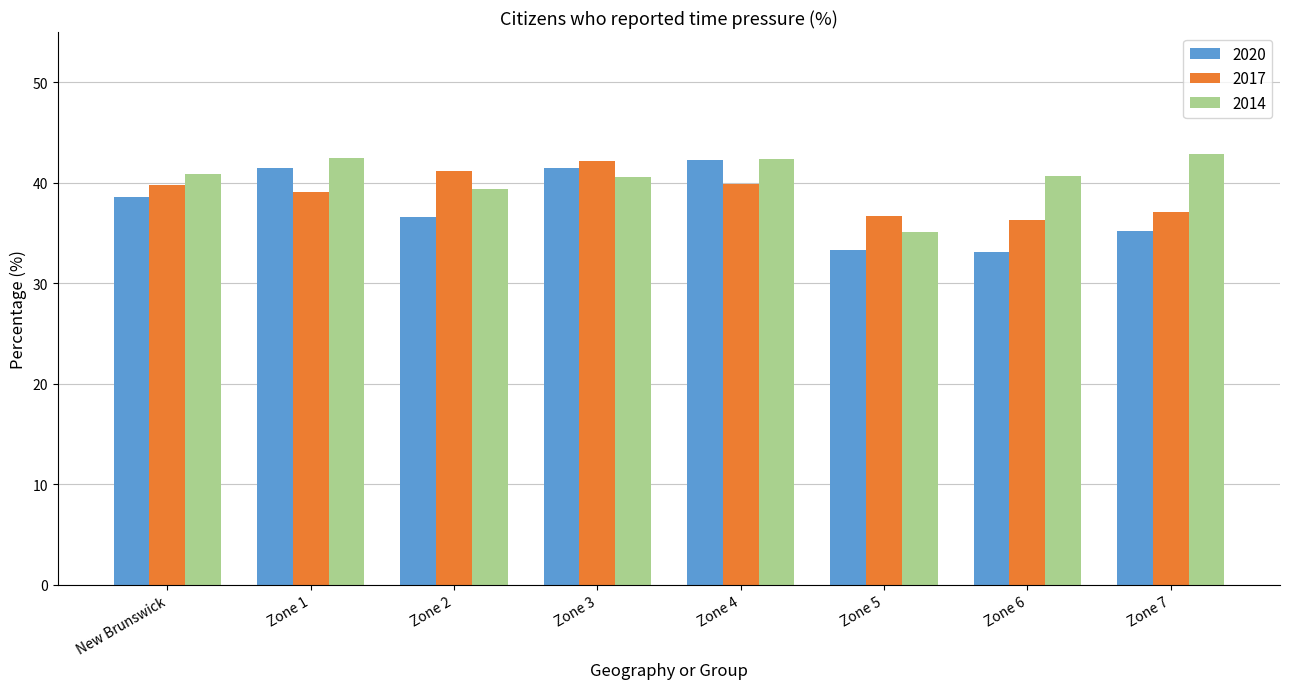

What is the sum of the 2014 values at Zone 3 and Zone 6?

81.3